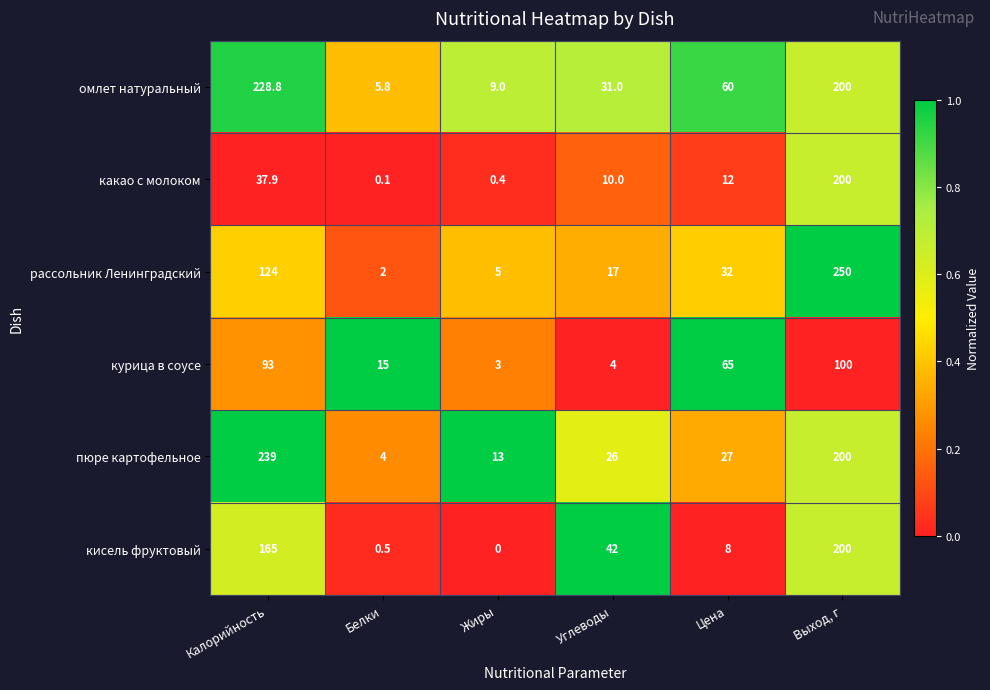

The value of кисель фруктовый at Цена is 4.7. True or false?

False